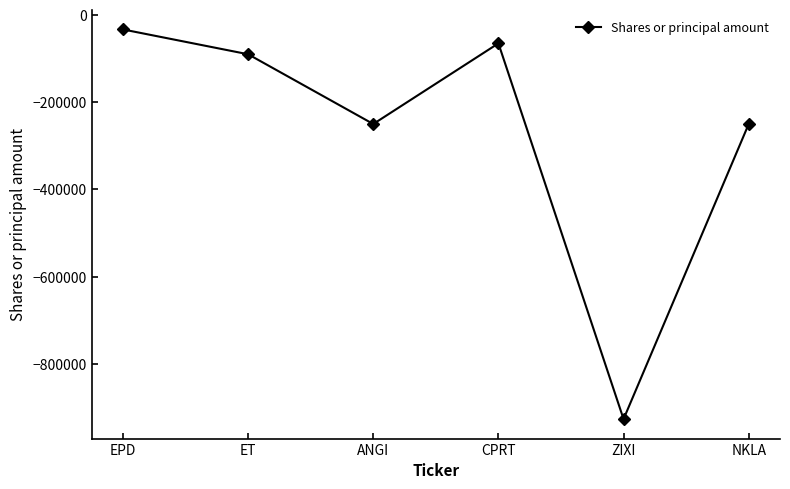

Reading left to right, transcribe all the data shown in this chart.

EPD=-33075	ET=-90000	ANGI=-250000	CPRT=-65000	ZIXI=-926848	NKLA=-250000